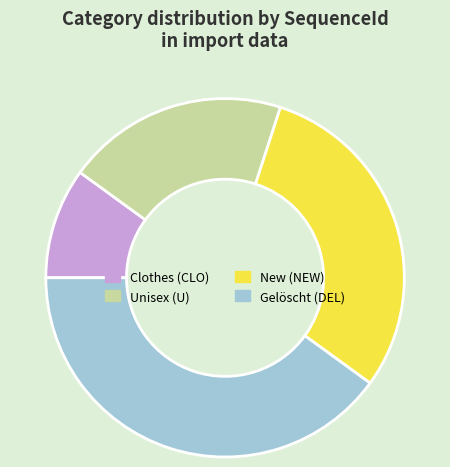

Is it true that New (NEW) is 30% of the pie?

True